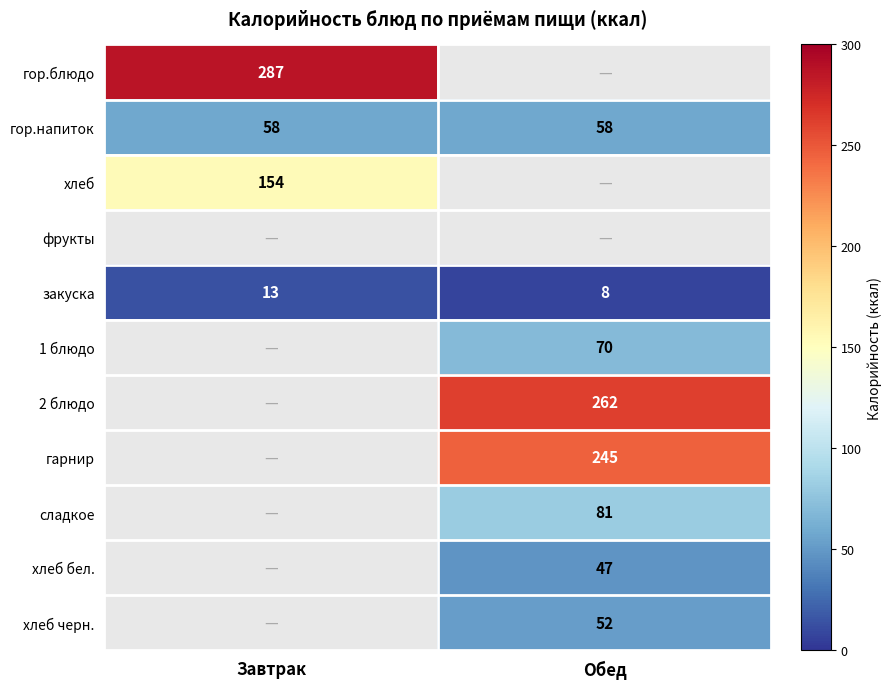

What is the difference between the maximum and minimum values in the закуска series?

5